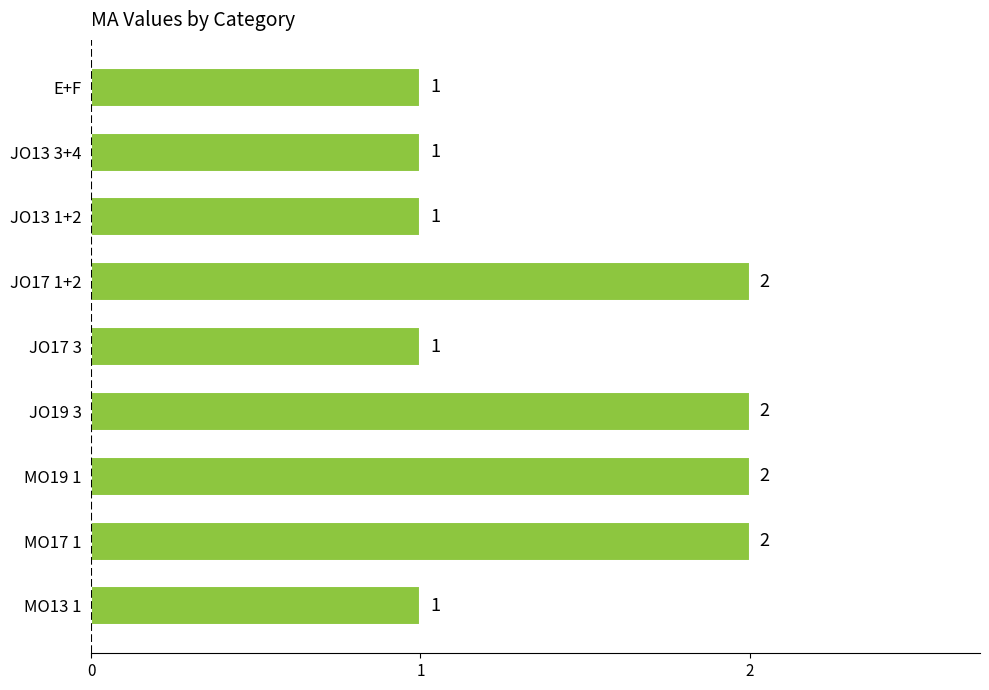

Does the chart contain any negative values?

No